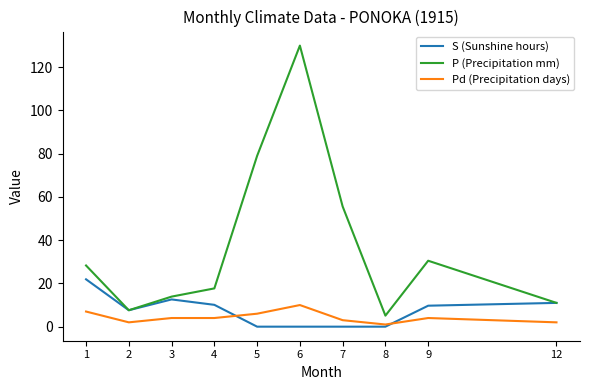

What is the minimum value for P (Precipitation mm)?

5.1